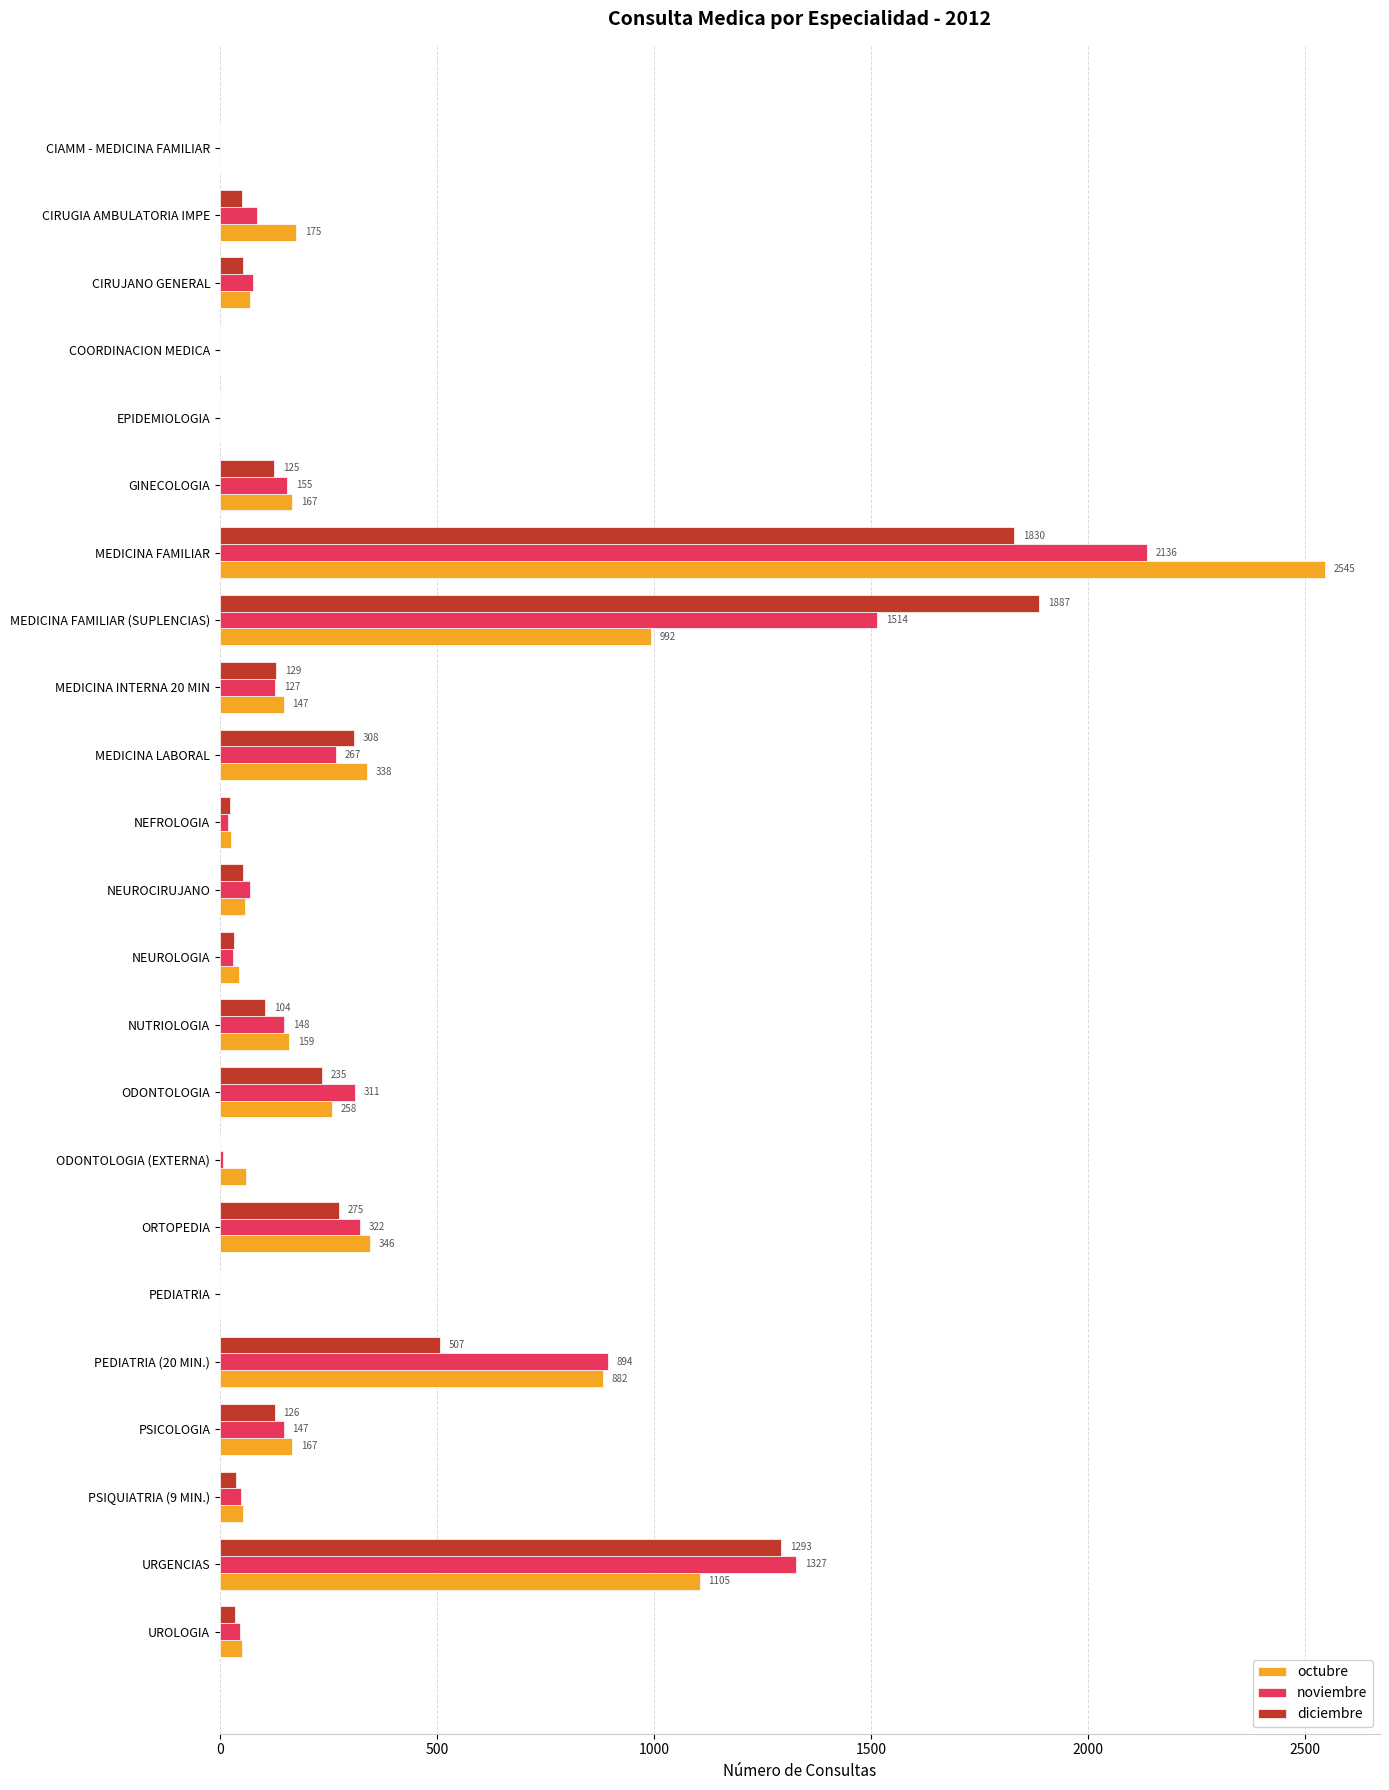

Is the value of octubre at PEDIATRIA greater than the value of diciembre at PEDIATRIA (20 MIN.)?

No